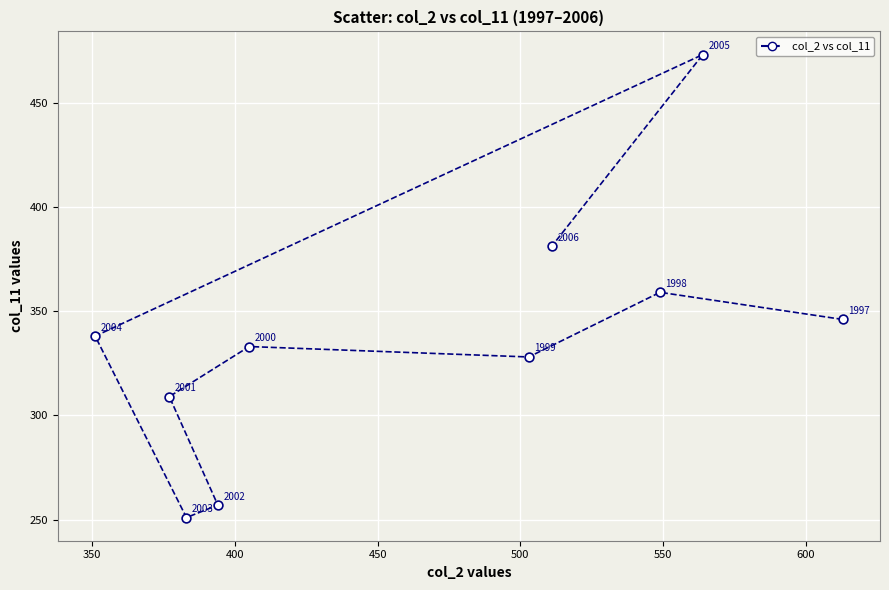

What Y value in the scatter plot is closest to 362?

359